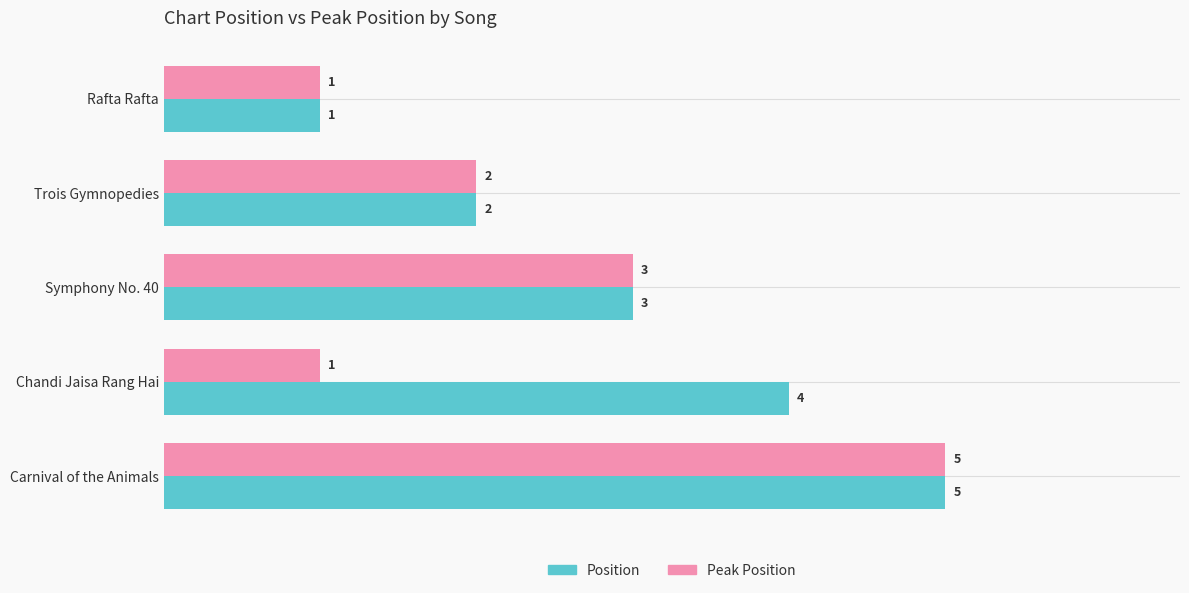

At which label does Position reach its peak?

Carnival of the Animals